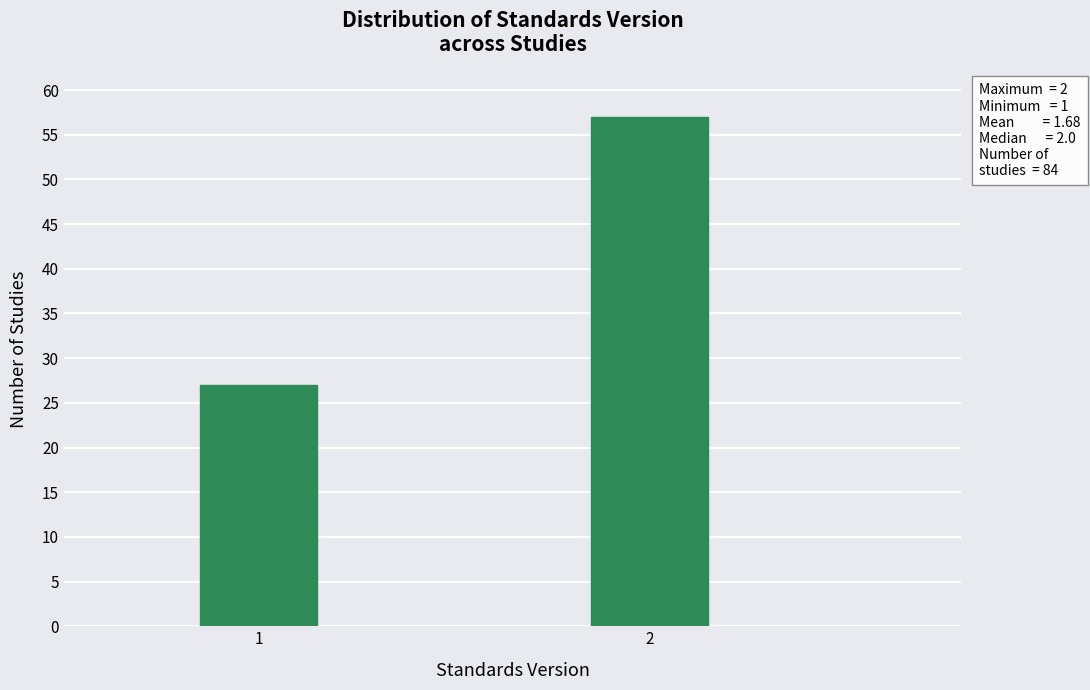

Reading right to left, list all the values displayed in this chart.

2=57	1=27